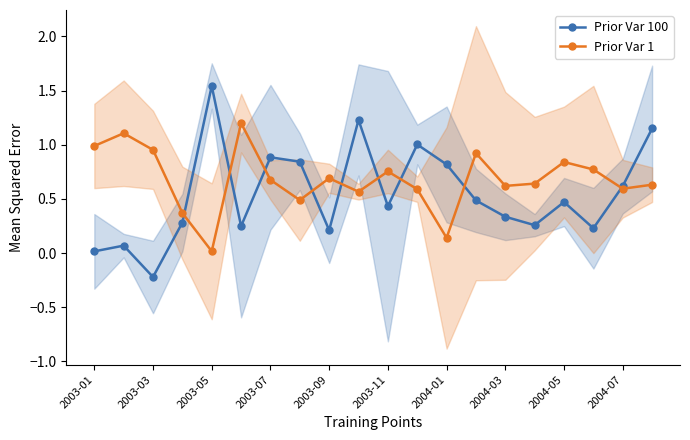

How many data points does each series have?

20